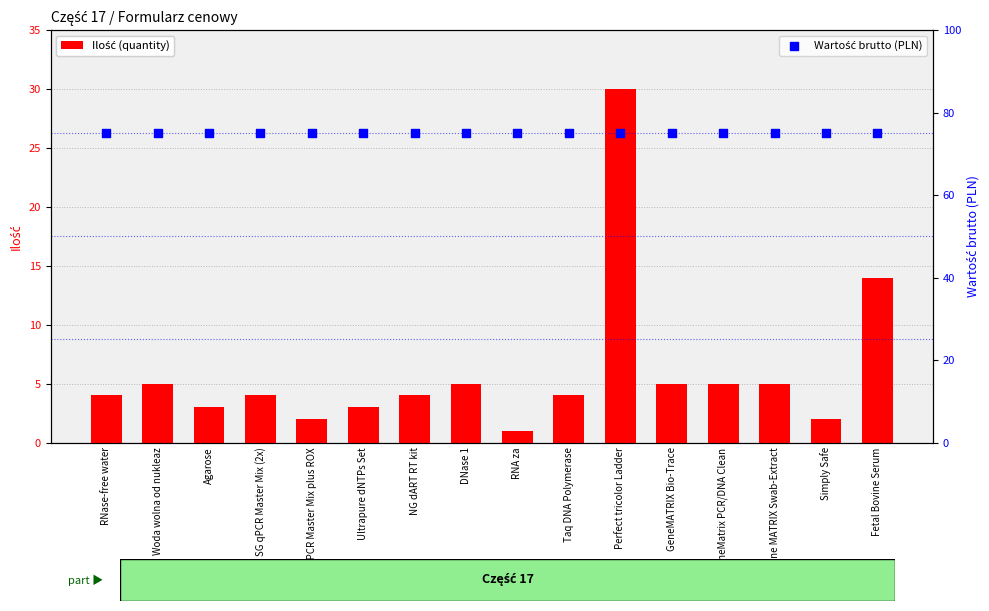

Which series has the widest spread of Y values?

Ilość (quantity)